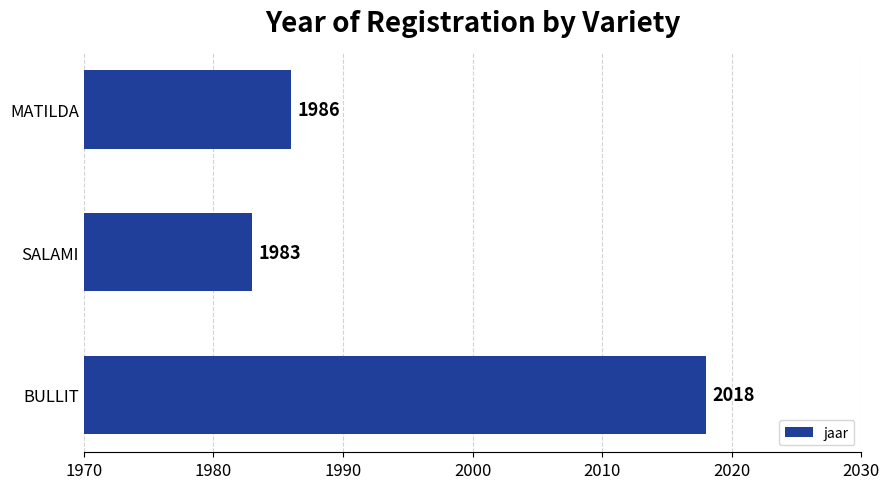

What is the minimum value shown in the chart?

1983